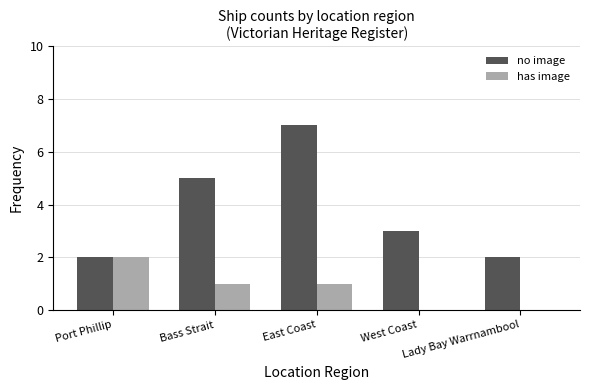

Which series has the largest total across all categories?

no image